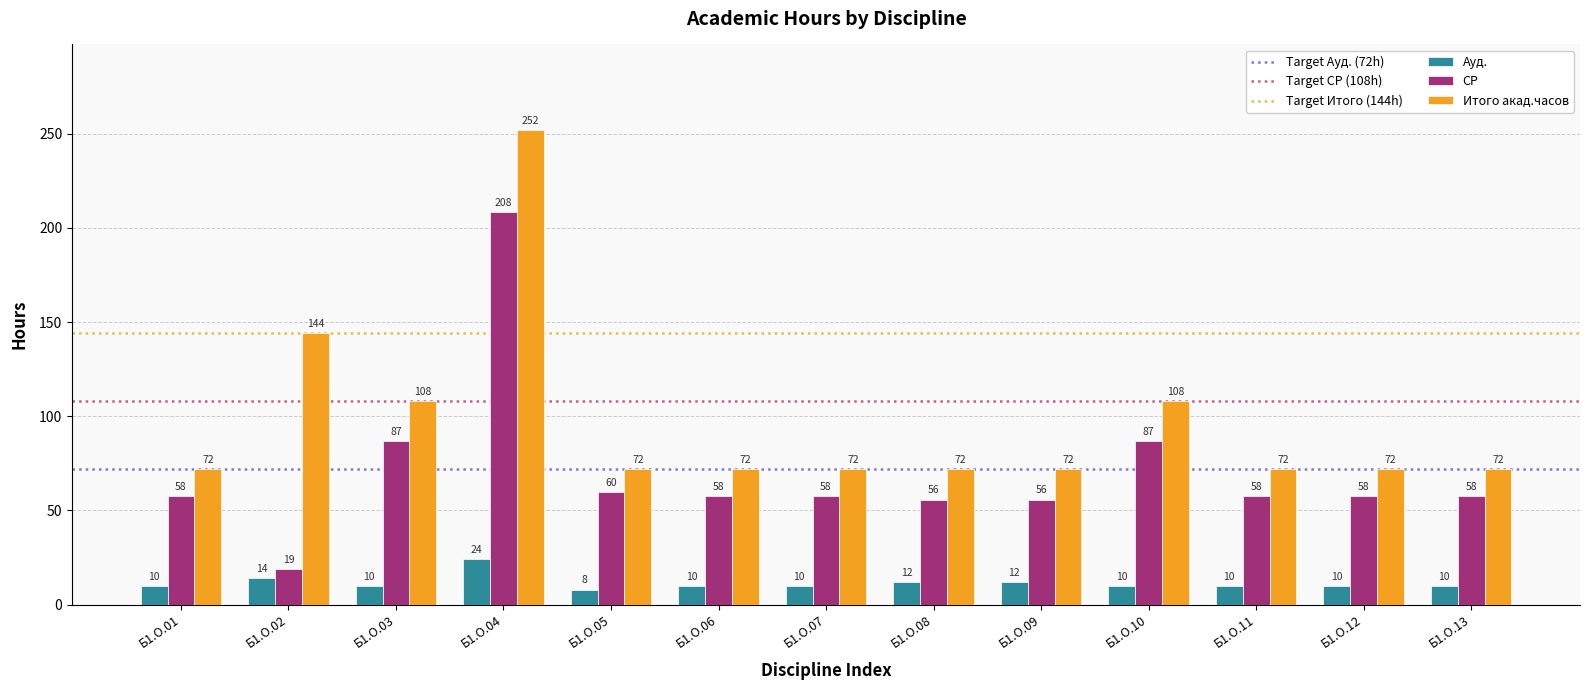

What is the sum of the Ауд. values at Б1.О.05 and Б1.О.02?

22.0